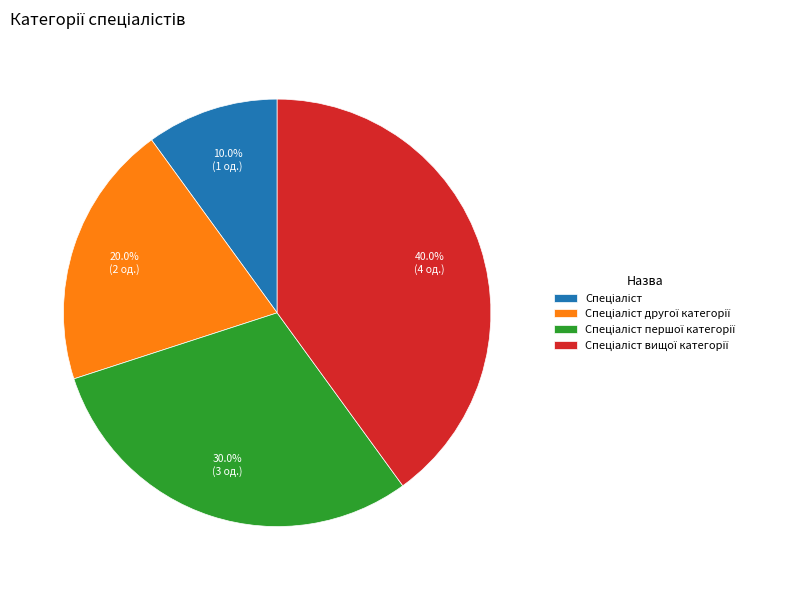

Is there a majority slice in this chart?

No